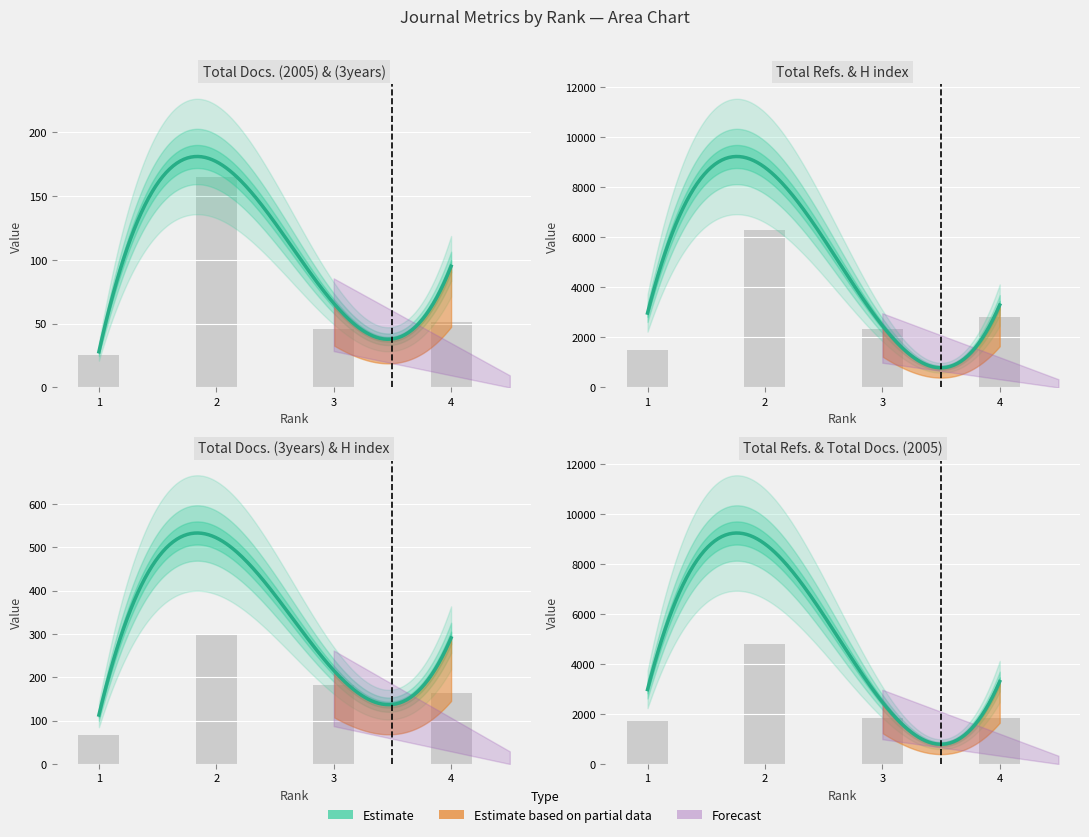

What is the approximate value of Total Refs. at 4?

1818.9